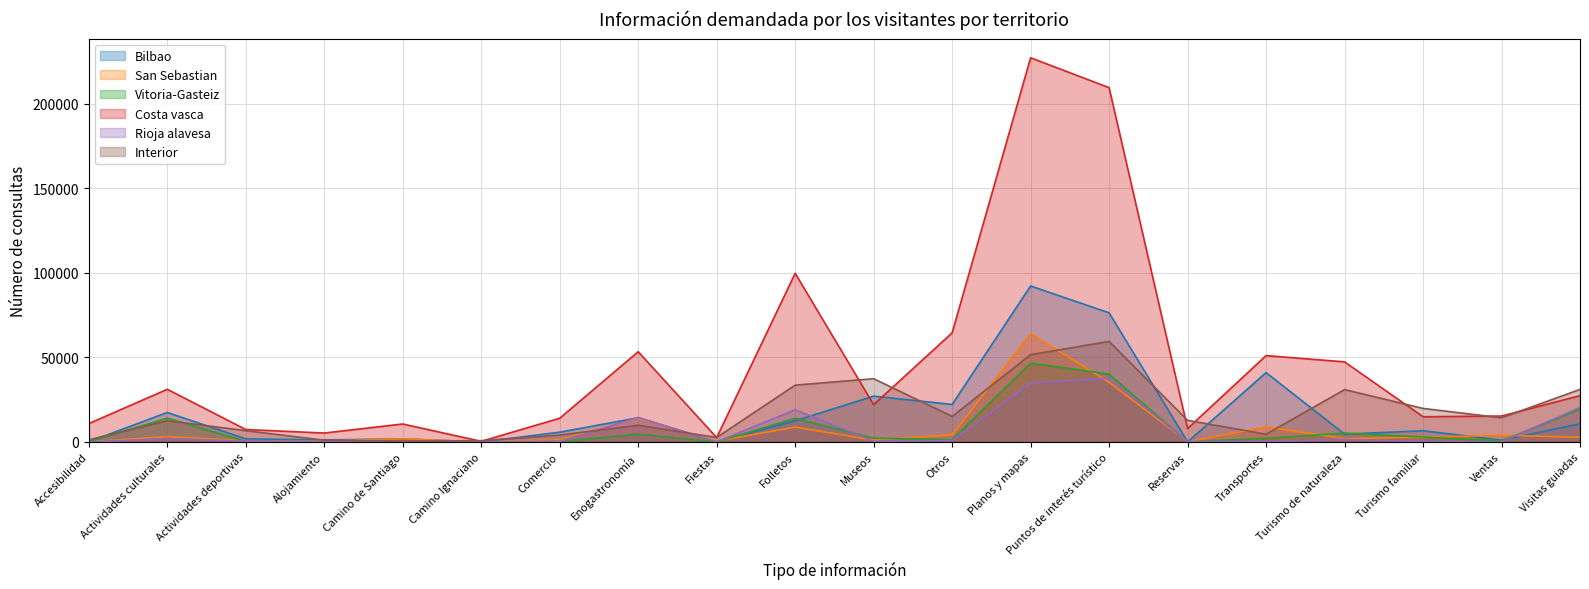

Where is San Sebastian nearest to the value 32035?

Puntos de interés turístico